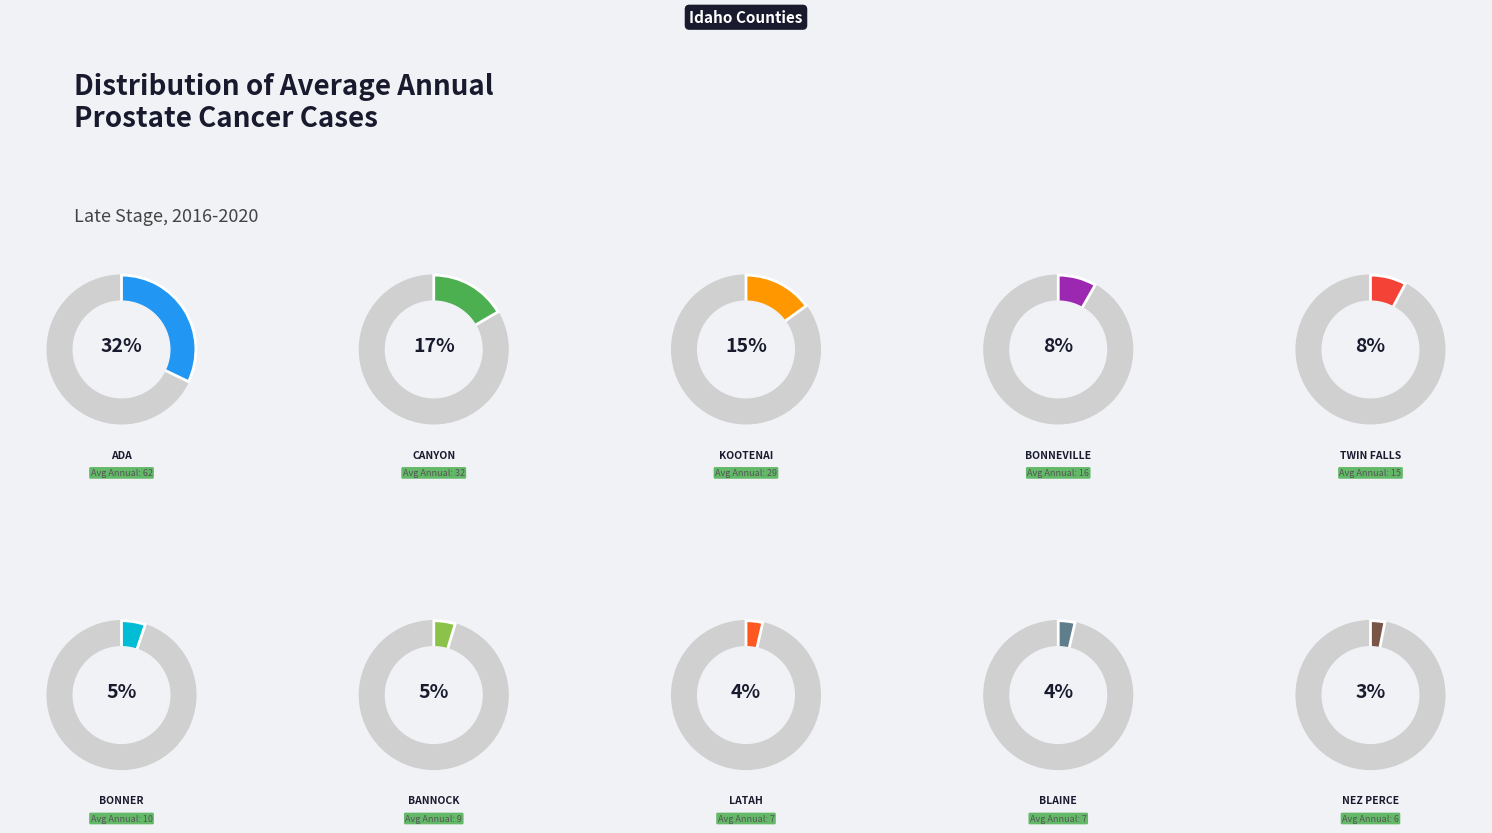

What is the change in value from Kootenai County to Bonneville County?

-13